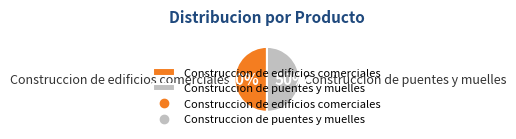

The Construccion de edificios comerciales slice represents 61% of the pie. True or false?

False